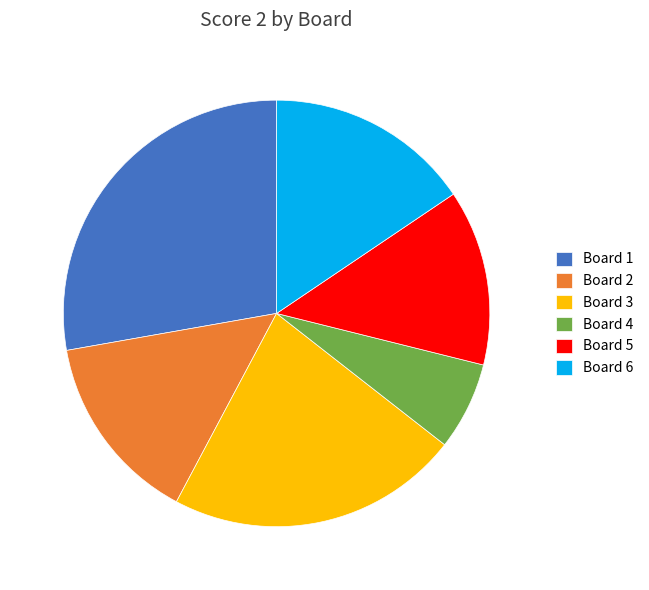

Is it true that Board 2 is 14% of the pie?

True